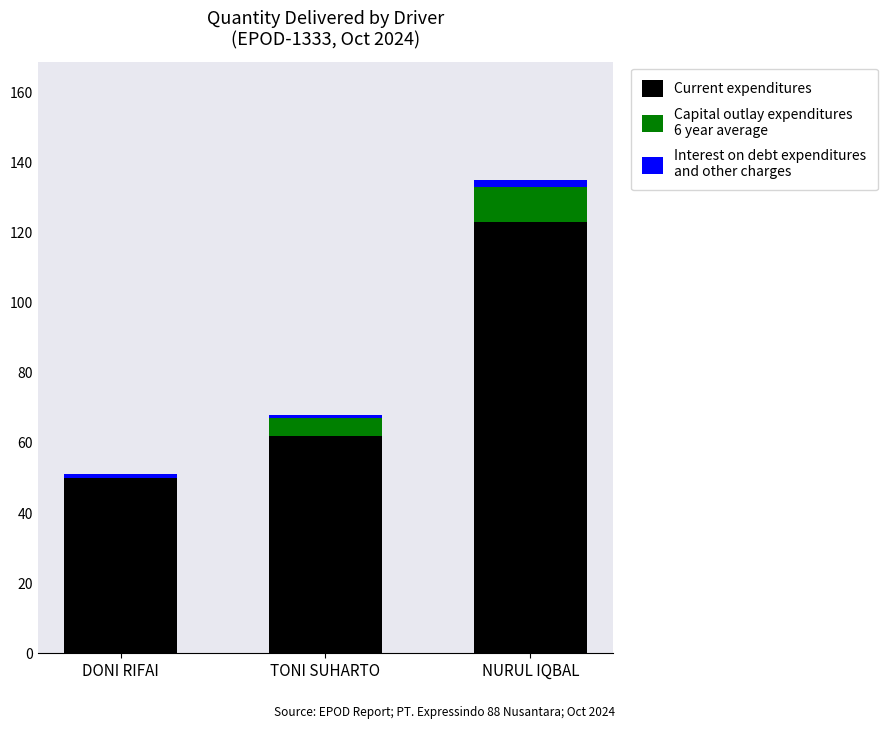

At which category is the sum across all series the highest?

NURUL IQBAL